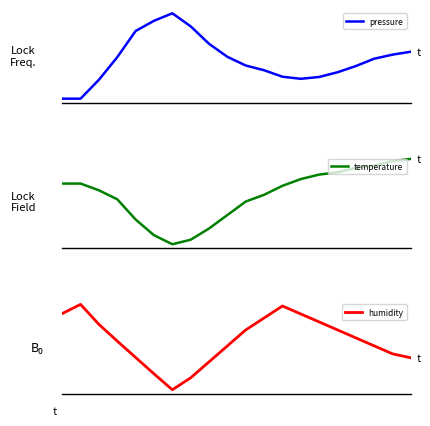

Reading right to left, list all the values displayed in this chart.

pressure: 19=100353.3	18=100350.6	17=100346.9	16=100340.2	15=100334.6	14=100330.3	13=100328.6	12=100330.5	11=100336.4	10=100340.7	9=100348.6	8=100360.5	7=100376.4	6=100388.3	5=100381.5	4=100372.2	3=100348.3	2=100327.7	1=100310.5	0=100310.5
temperature: 19=-8.2	18=-8.2	17=-8.3	16=-8.3	15=-8.3	14=-8.3	13=-8.3	12=-8.4	11=-8.4	10=-8.4	9=-8.5	8=-8.6	7=-8.6	6=-8.6	5=-8.6	4=-8.5	3=-8.4	2=-8.4	1=-8.3	0=-8.3
humidity: 19=63.2	18=63.3	17=63.5	16=63.7	15=63.9	14=64.1	13=64.3	12=64.5	11=64.2	10=63.9	9=63.5	8=63.1	7=62.7	6=62.4	5=62.8	4=63.2	3=63.6	2=64.0	1=64.5	0=64.3